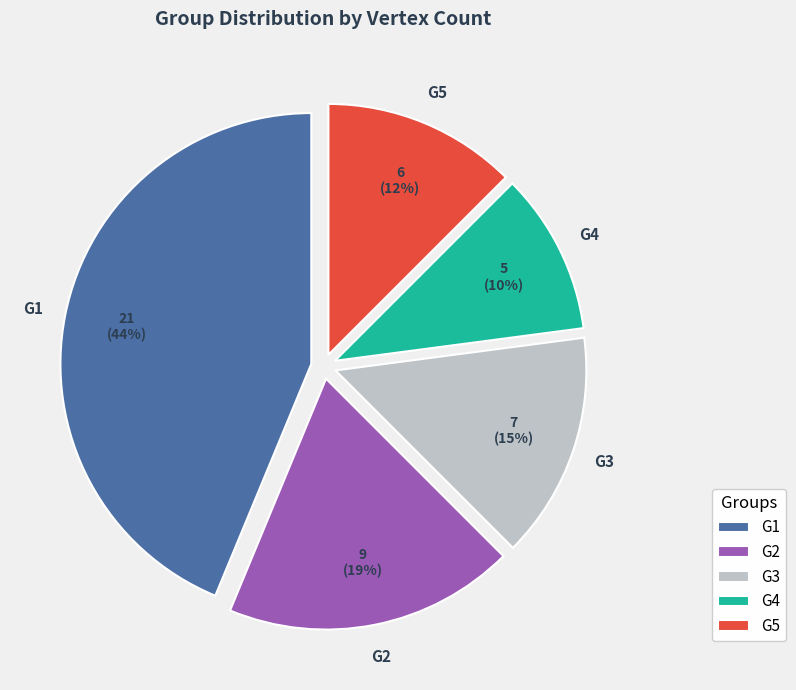

To the nearest percent, what portion does G4 represent?

10%